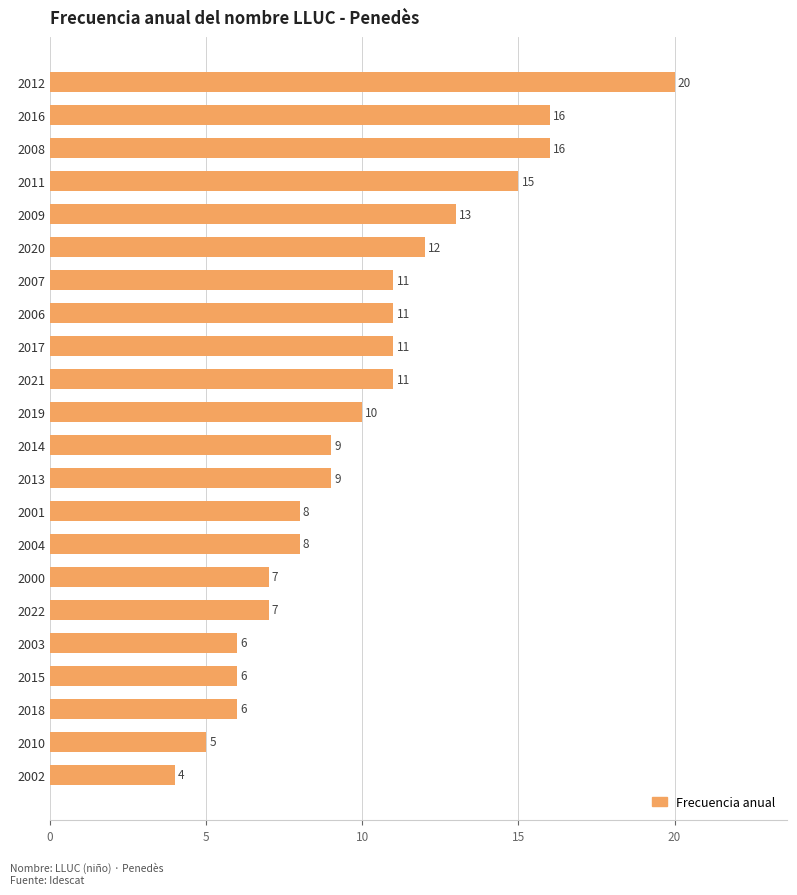

True or false: the data shows 2 at 2015.

False